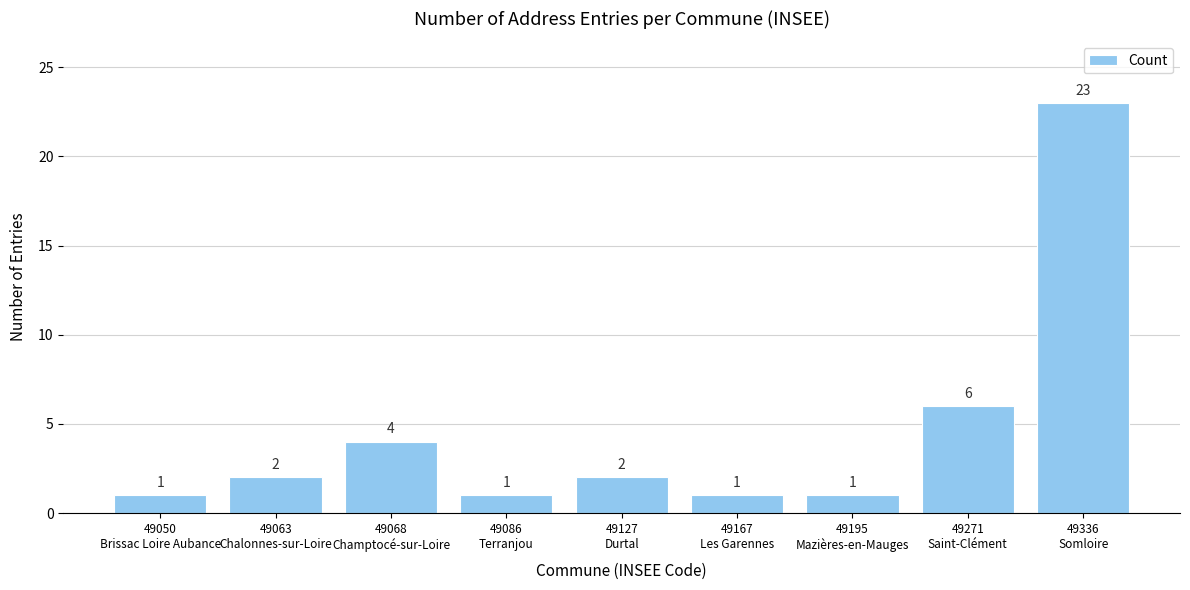

Reading left to right, list all the values displayed in this chart.

1	2	4	1	2	1	1	6	23